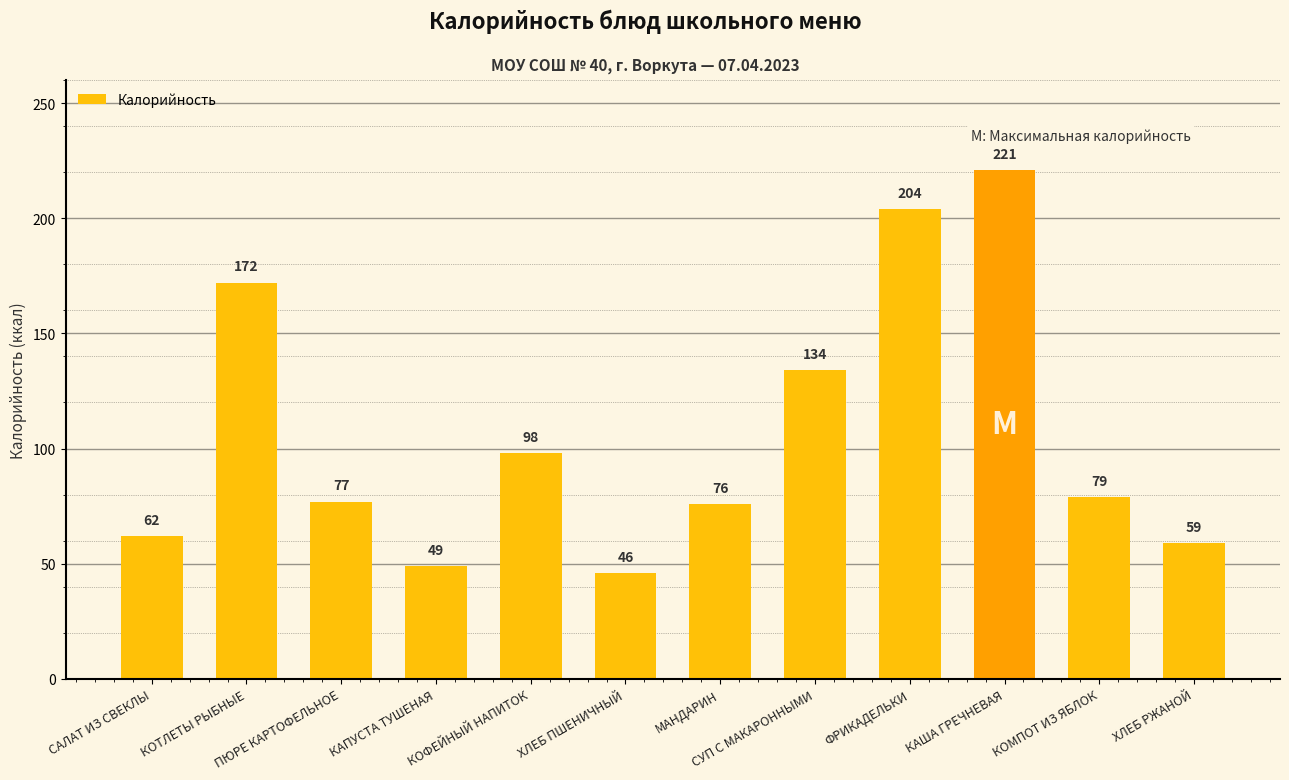

What is the average value?

106